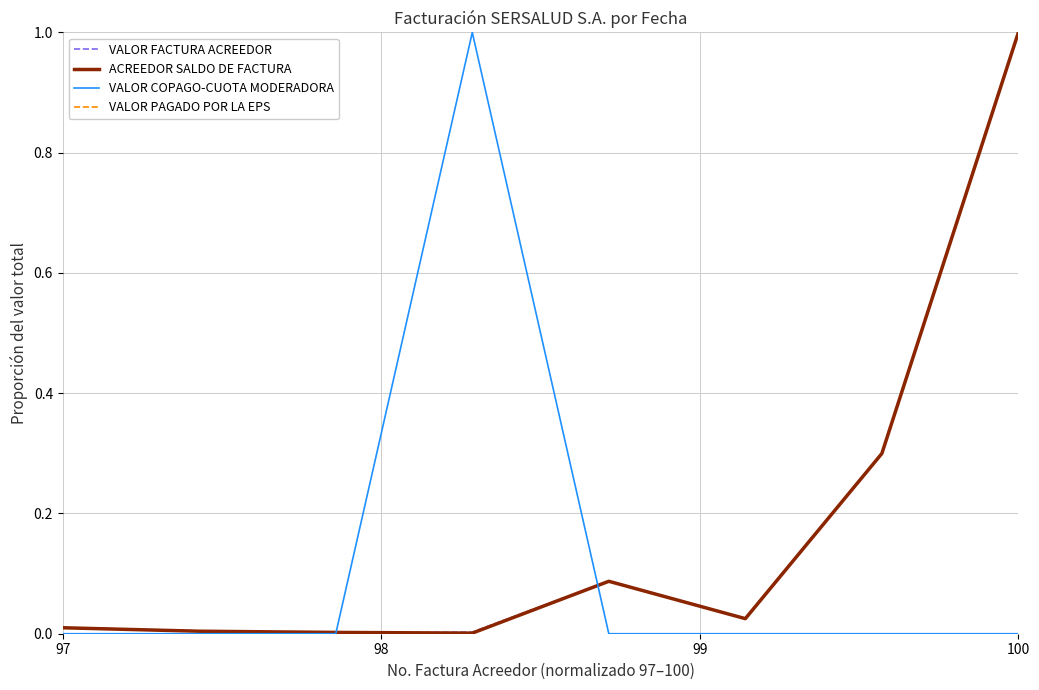

True or false: ACREEDOR SALDO DE FACTURA has a value of 0.0 at 100.

False